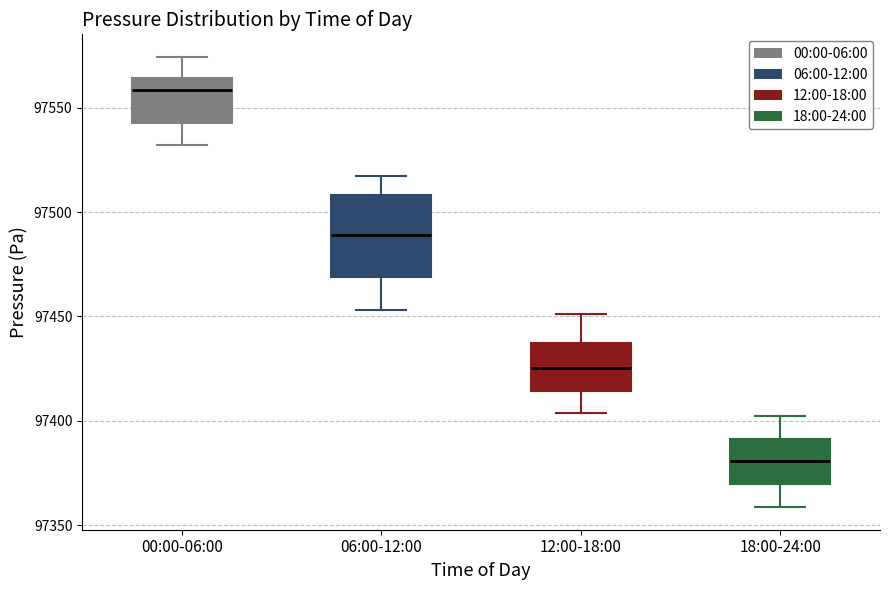

Comparing the boxes themselves (not the whiskers), which one is the tallest?

06:00-12:00